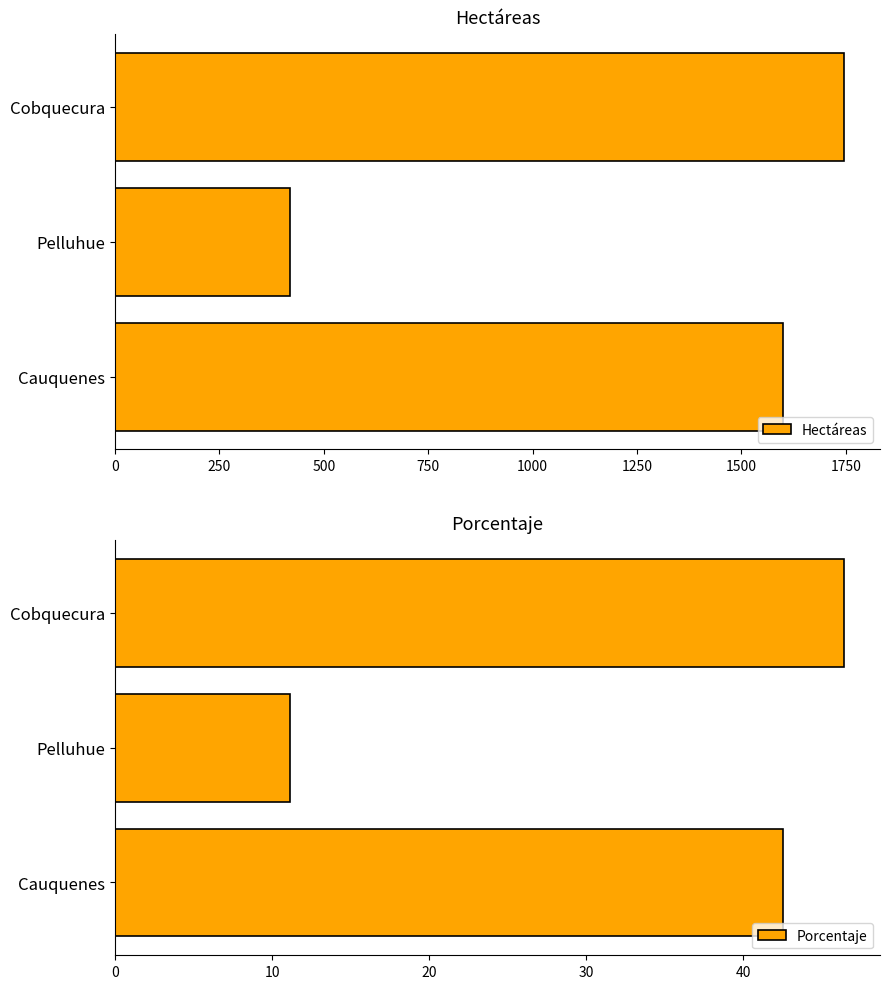

The Porcentaje series shows 11.1 at Pelluhue. True or false?

True